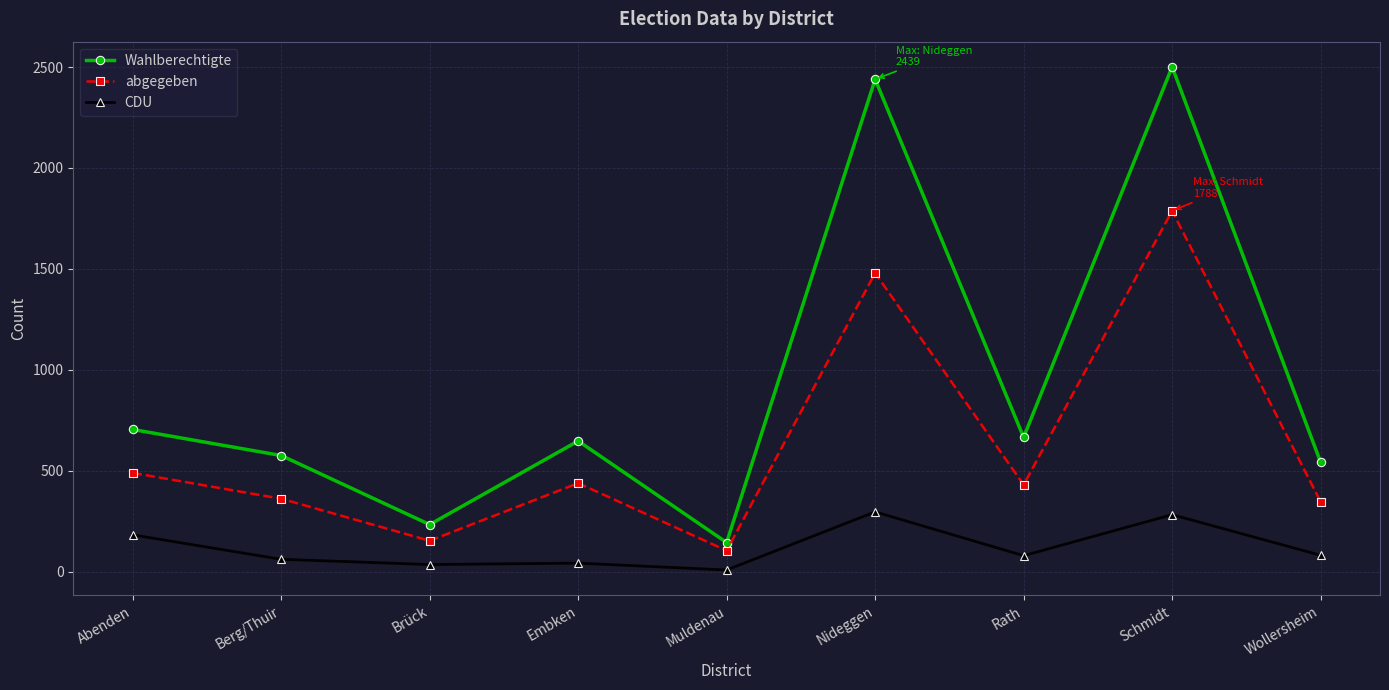

What is the difference between the second highest and minimum values in the abgegeben series?

1375